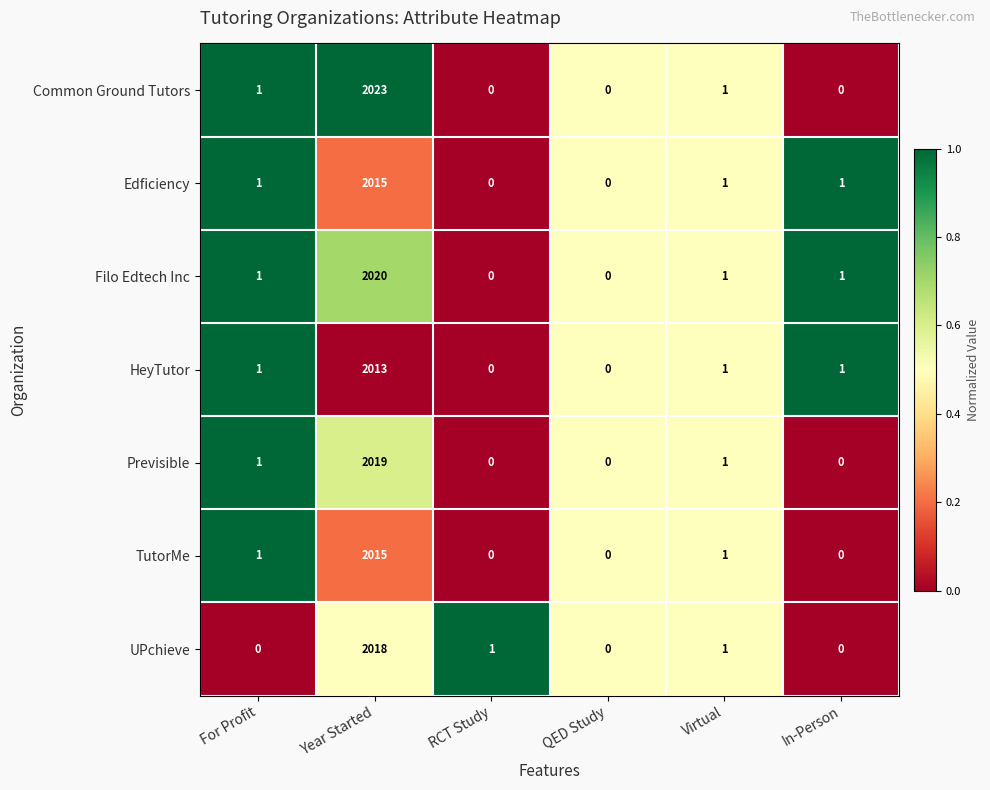

The value of Filo Edtech Inc at QED Study is 0. True or false?

True